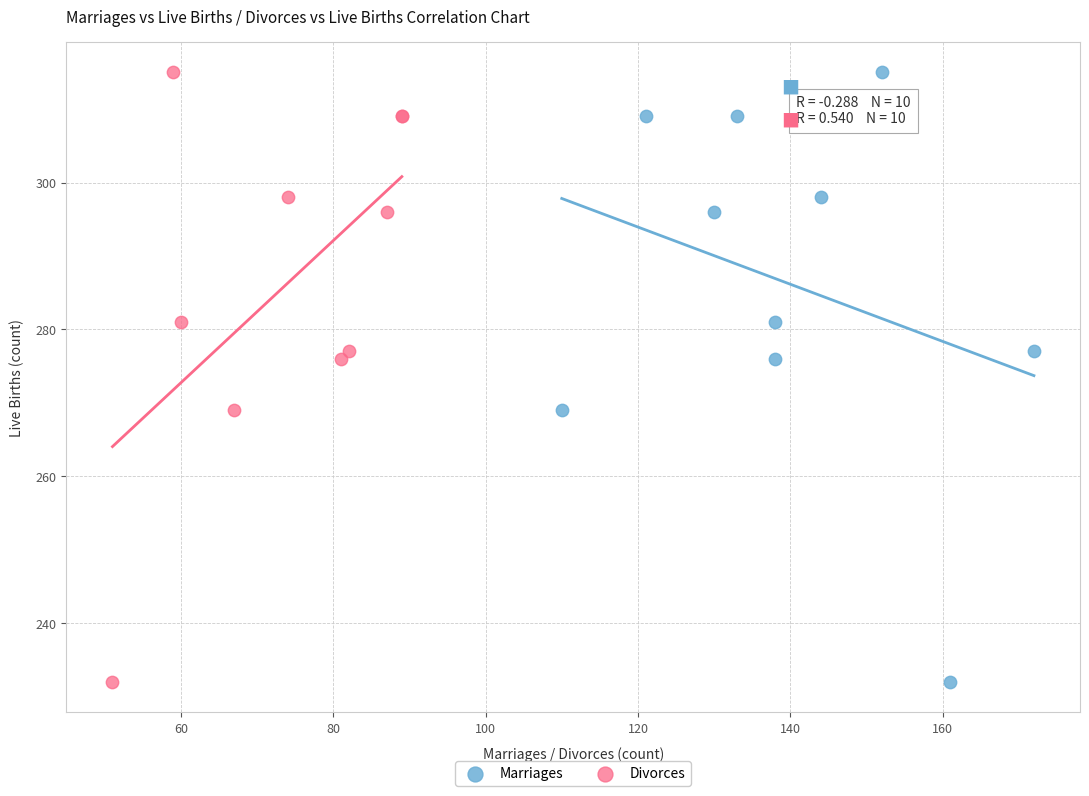

What are all the series names shown in the legend?

Marriages, Divorces